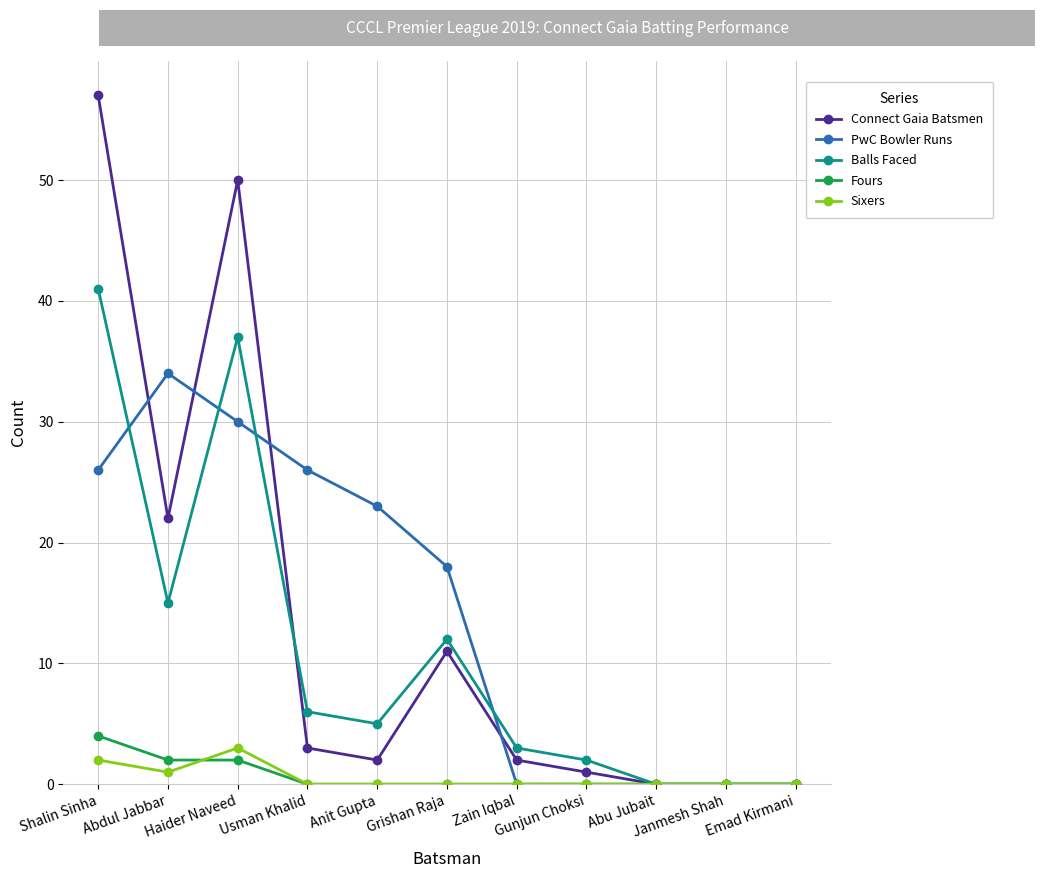

What position from the right is Gunjun Choksi?

4